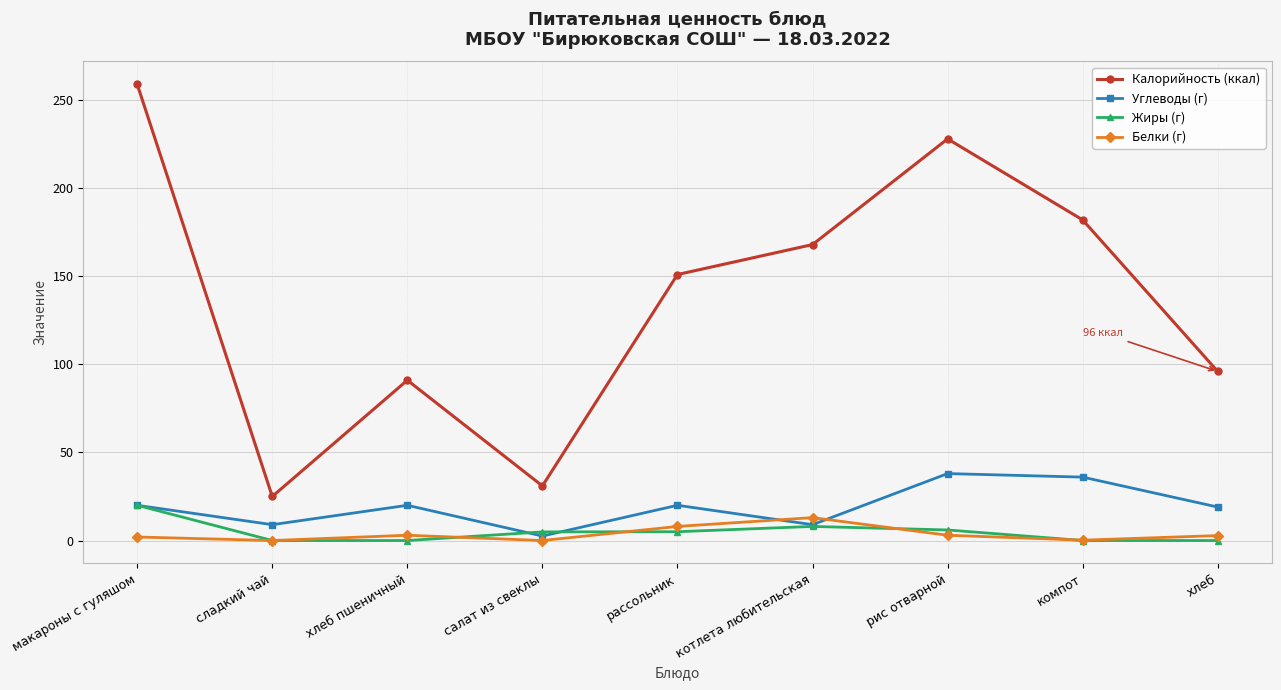

What is the difference between the highest and lowest values at салат из свеклы?

31.0